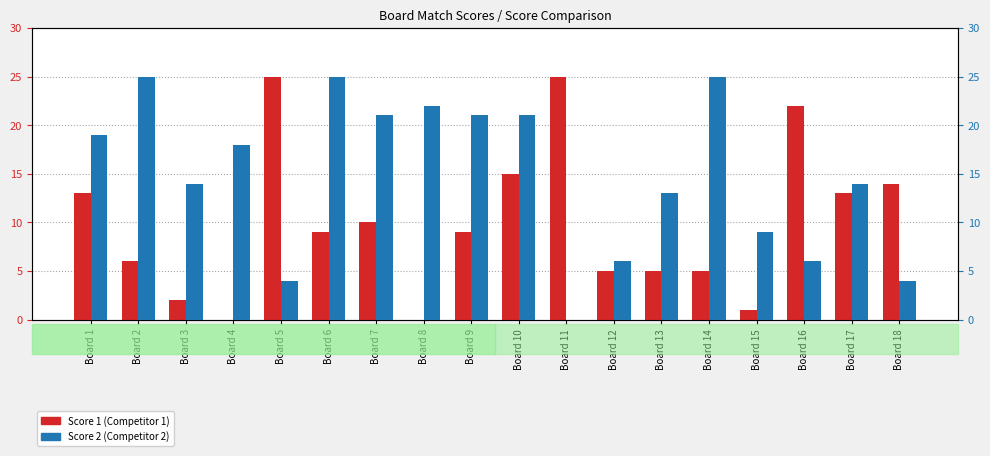

What is the value of the Score 1 bar at the 7th from the left?

10